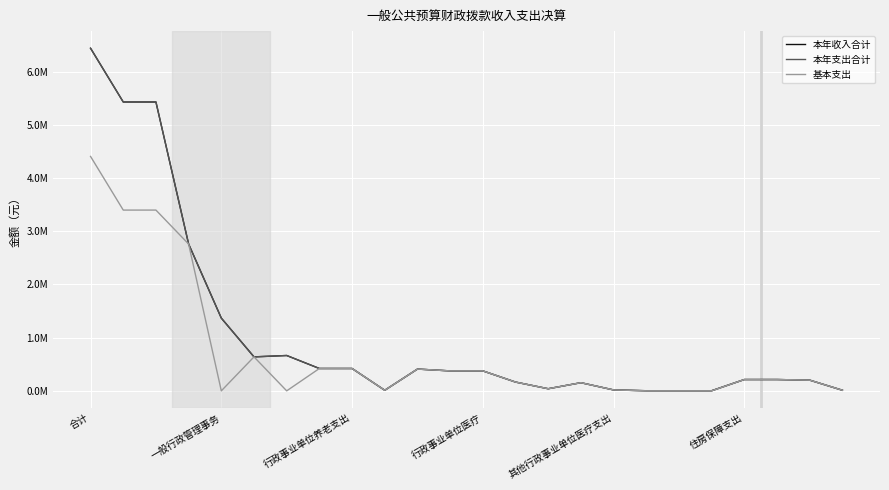

How many distinct data groups are displayed?

3